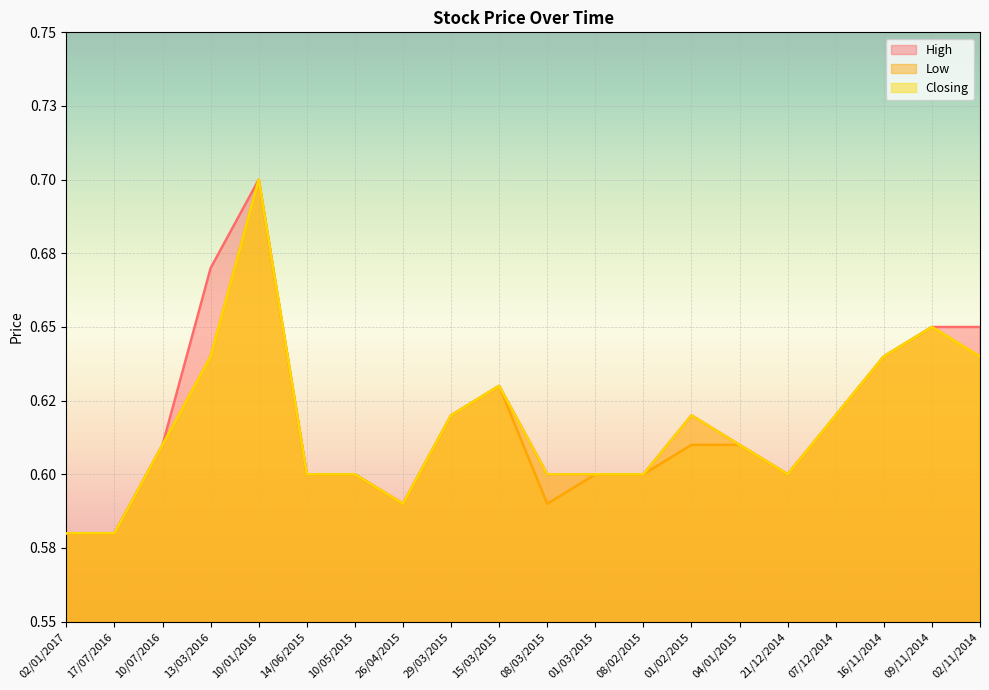

Rank the series by their average value, from lowest to highest.

Low, Closing, High